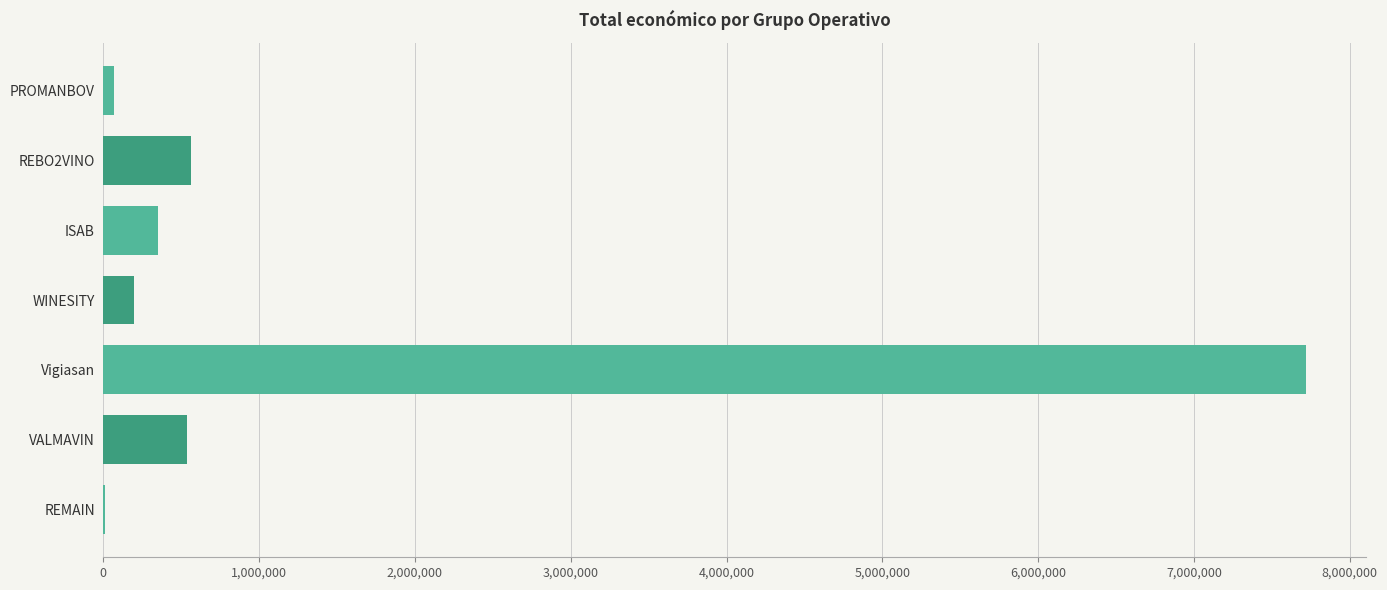

How many data points does each series have?

7